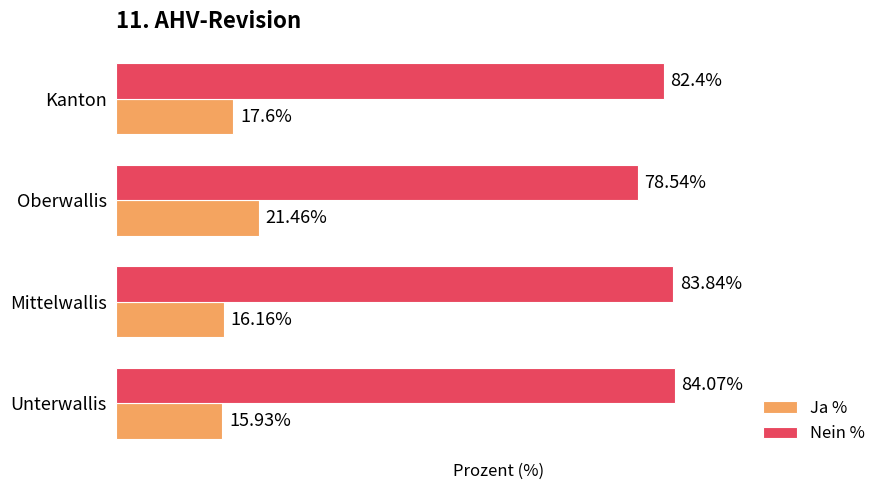

Rank the categories by Nein % value from highest to lowest.

Unterwallis, Mittelwallis, Kanton, Oberwallis